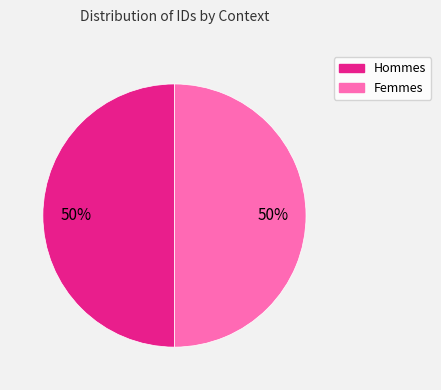

Count the number of slices in the pie.

2